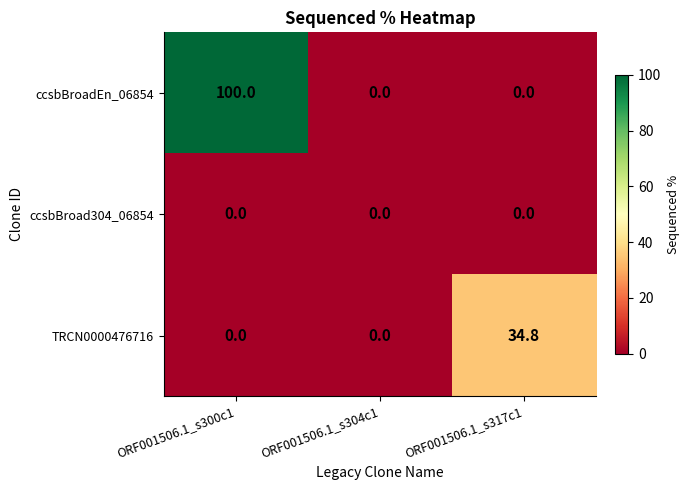

Reading right to left, list all the values displayed in this chart.

ccsbBroadEn_06854: 0.0	0.0	100.0
ccsbBroad304_06854: 0.0	0.0	0.0
TRCN0000476716: 34.8	0.0	0.0